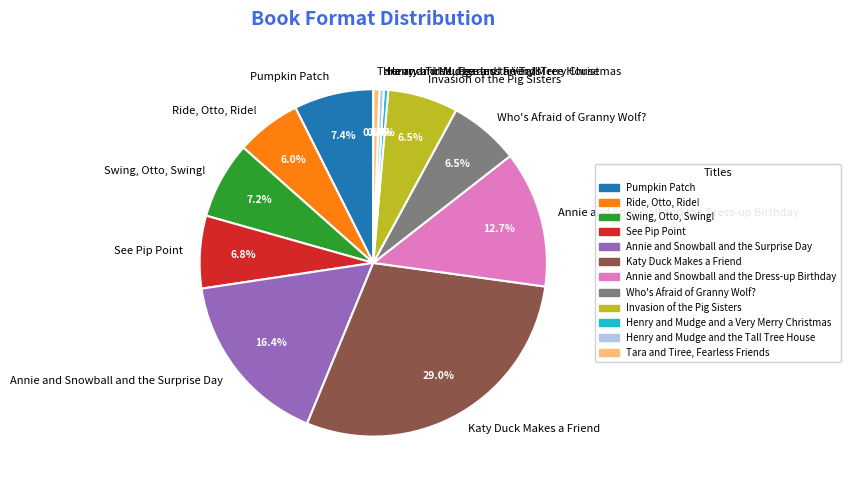

Is Swing, Otto, Swing! the majority of the pie?

No